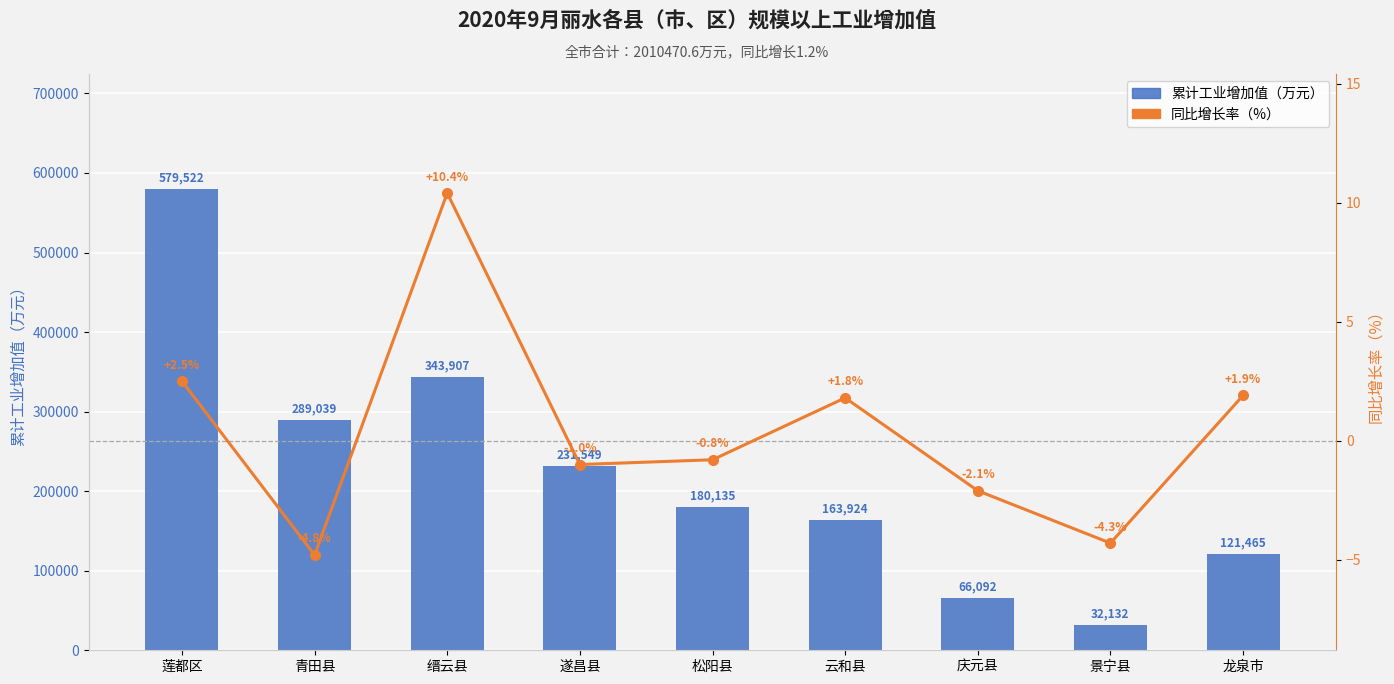

What are all the series names shown in the legend?

累计工业增加值（万元）, 同比增长率（%）